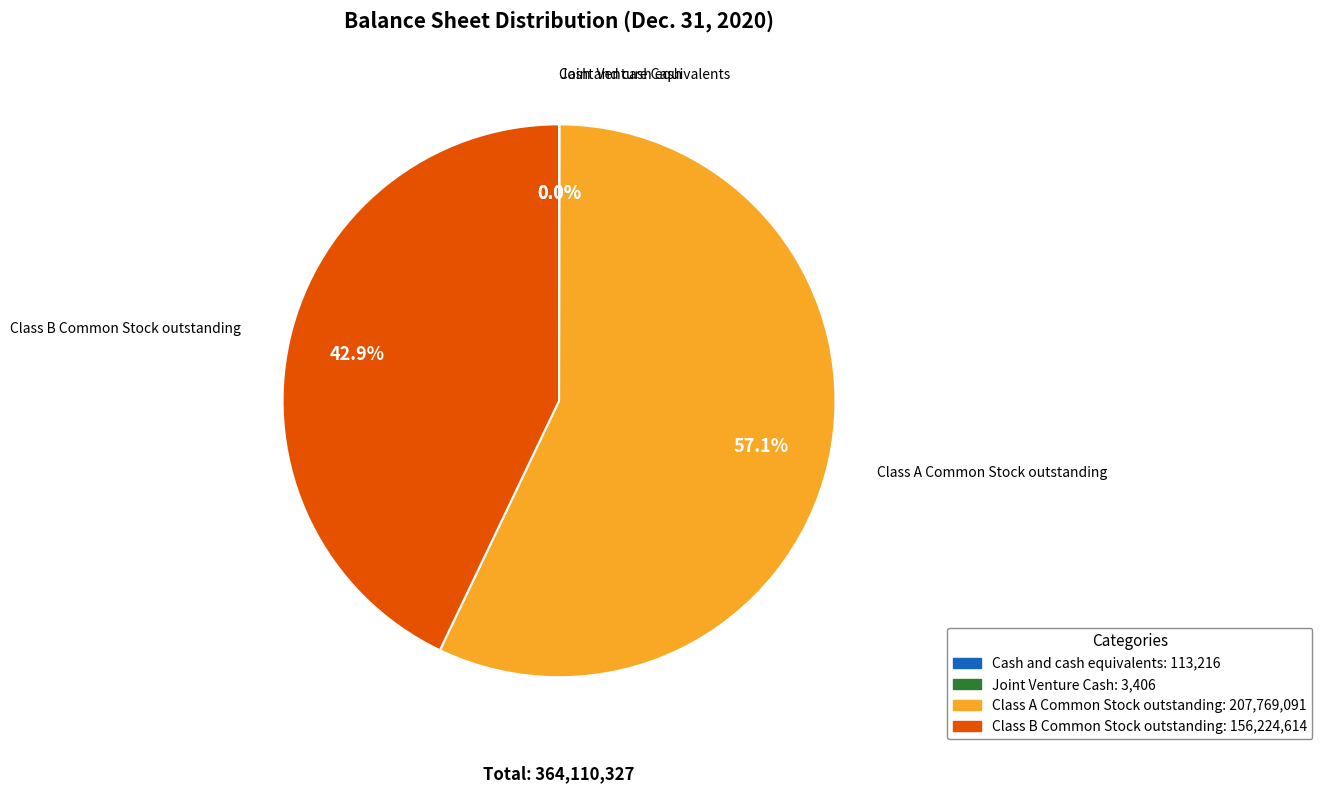

To the nearest percent, what is the difference between the largest and smallest slice percentages?

57%